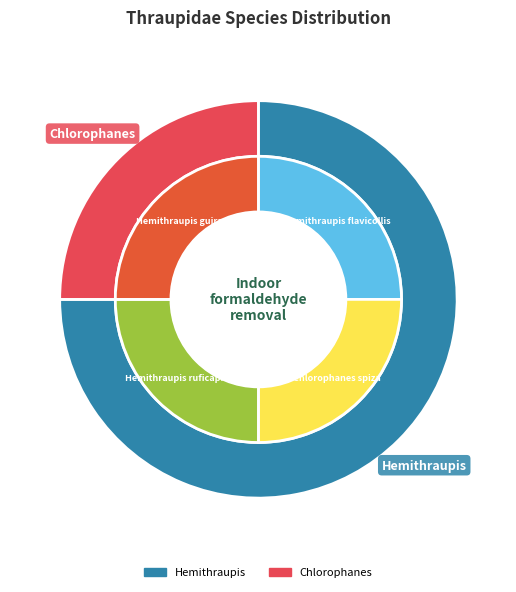

To the nearest percent, what is the combined percentage of Hemithraupis guira and Hemithraupis ruficapilla?

50%